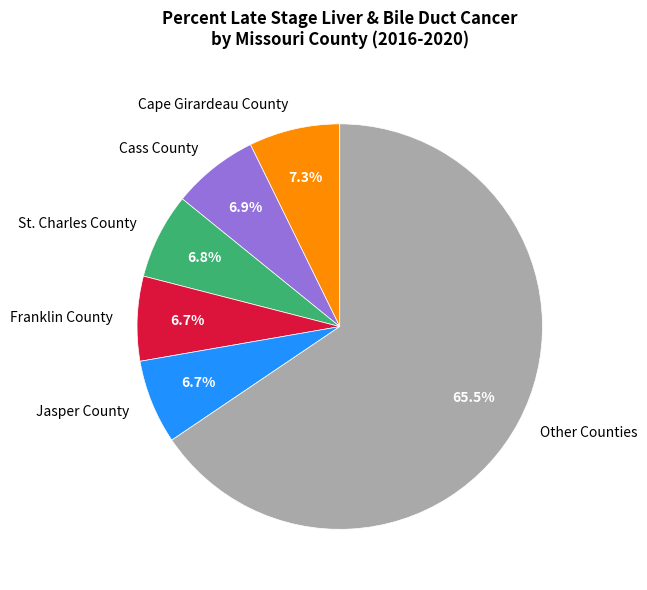

To the nearest percent, what portion does St. Charles County represent?

7%